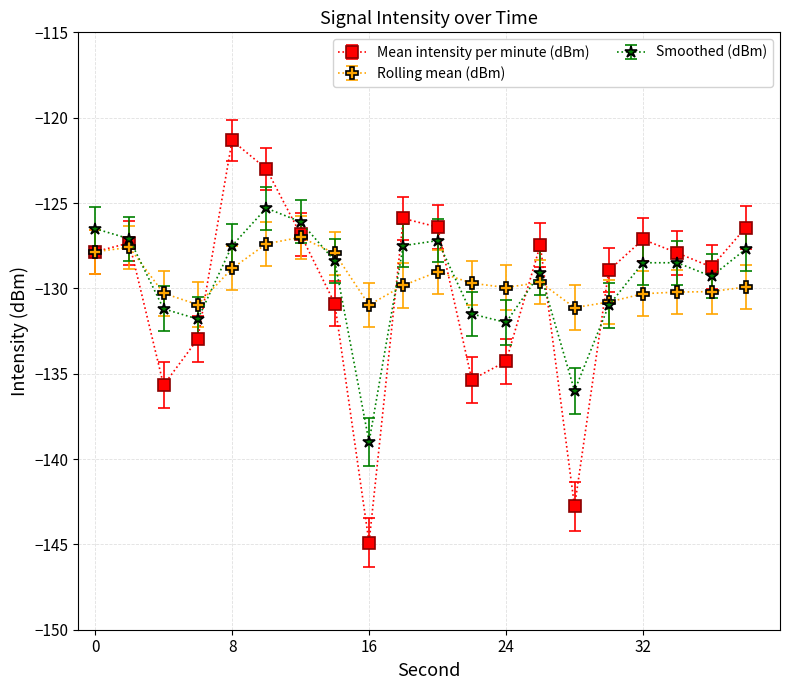

What is the highest value of the Mean intensity per minute (dBm) series?

-121.3